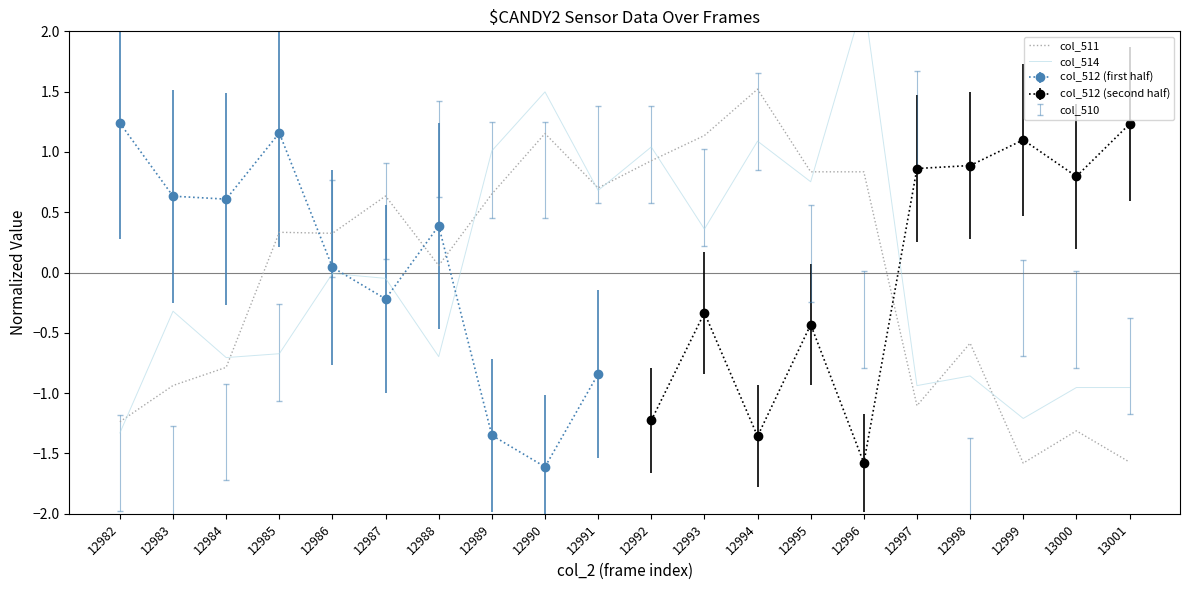

At which category does the chart reach its peak across all series?

12996